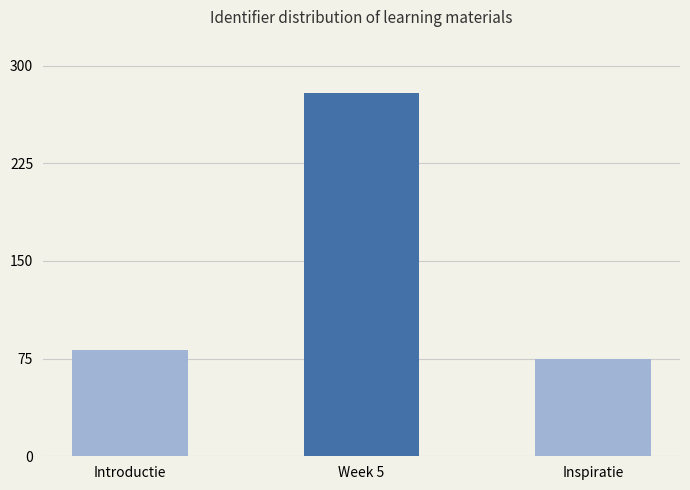

Approximately how many times larger is the value at Introductie compared to Inspiratie?

1.1